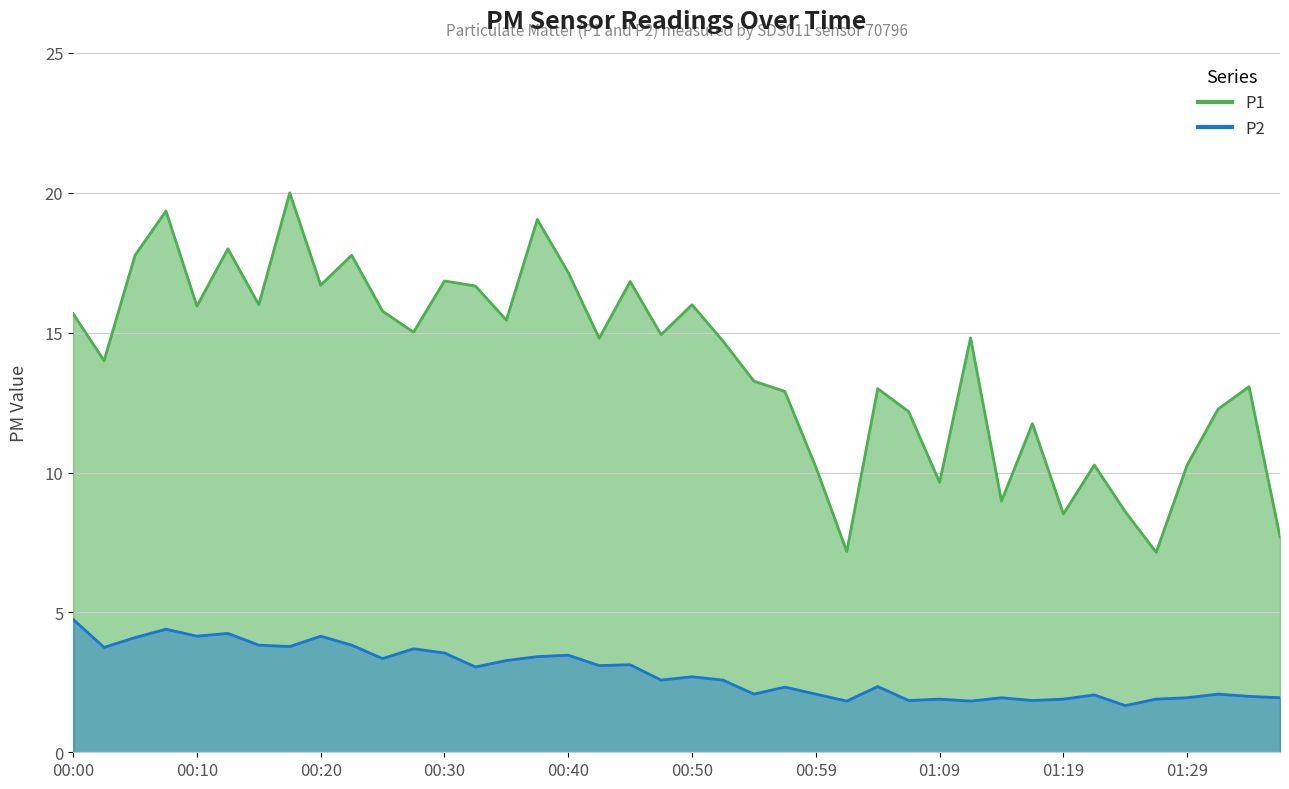

Which series has the largest range (max minus min)?

P1